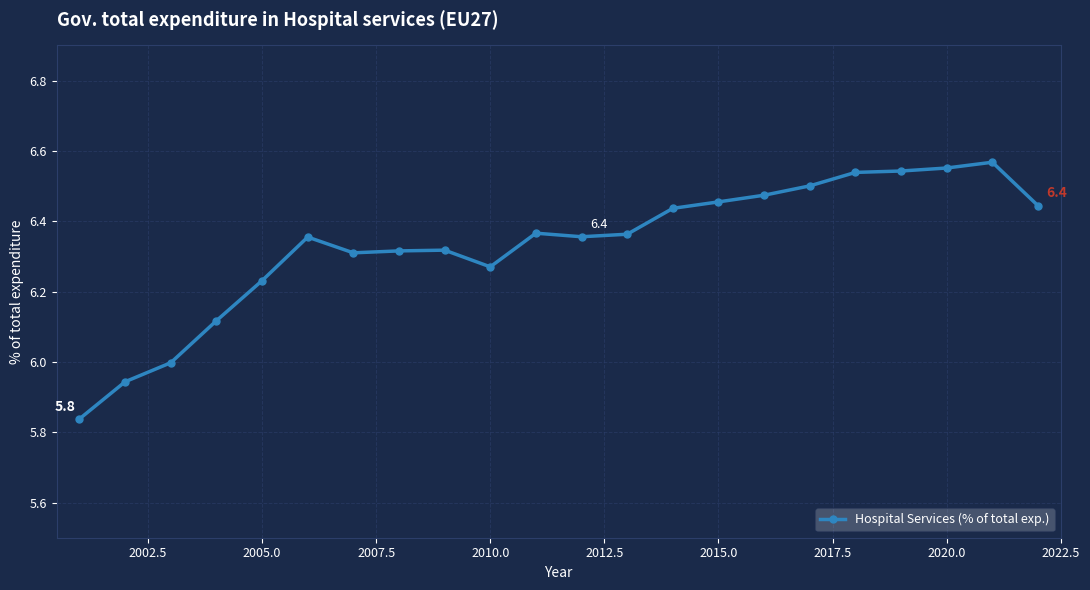

What is the sum of all values?

139.3